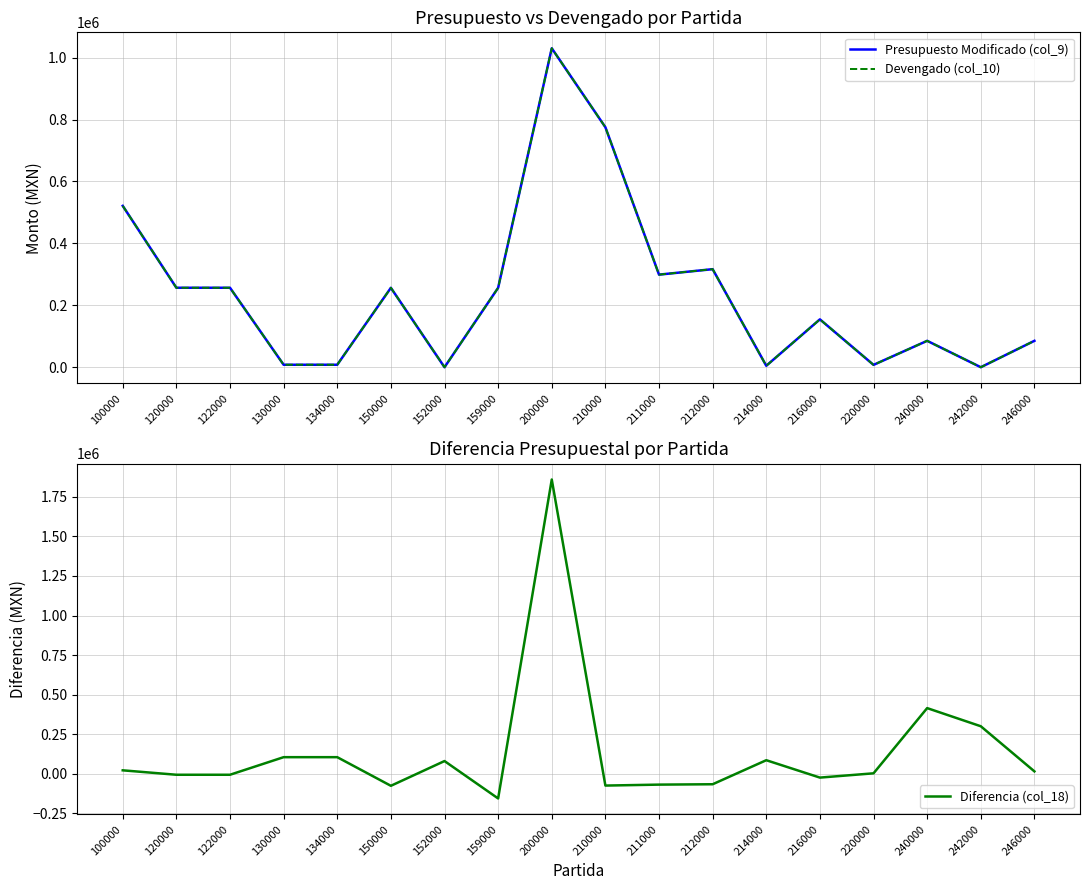

Reading right to left, what are all the values shown in this chart?

Presupuesto Modificado (col_9): 246000=85295.9	242000=0.0	240000=85295.9	220000=7596.8	216000=154629.2	214000=4698.0	212000=316676.8	211000=299027.7	210000=775031.7	200000=1030041.9	159000=256478.0	152000=0.0	150000=256478.0	134000=8034.3	130000=8034.3	122000=256650.7	120000=256650.7	100000=521163.0
Devengado (col_10): 246000=85295.9	242000=0.0	240000=85295.9	220000=7596.8	216000=154629.2	214000=4698.0	212000=316676.8	211000=299027.7	210000=775031.7	200000=1030041.9	159000=256478.0	152000=0.0	150000=256478.0	134000=8034.3	130000=8034.3	122000=256650.7	120000=256650.7	100000=521163.0
Diferencia (col_18): 246000=14704.1	242000=300000.0	240000=414704.1	220000=2403.2	216000=-24629.2	214000=85302.0	212000=-66676.8	211000=-69027.7	210000=-75031.6	200000=1859958.1	159000=-156478.0	152000=80000.0	150000=-76478.0	134000=104465.6	130000=104465.6	122000=-6650.7	120000=-6650.7	100000=21336.9